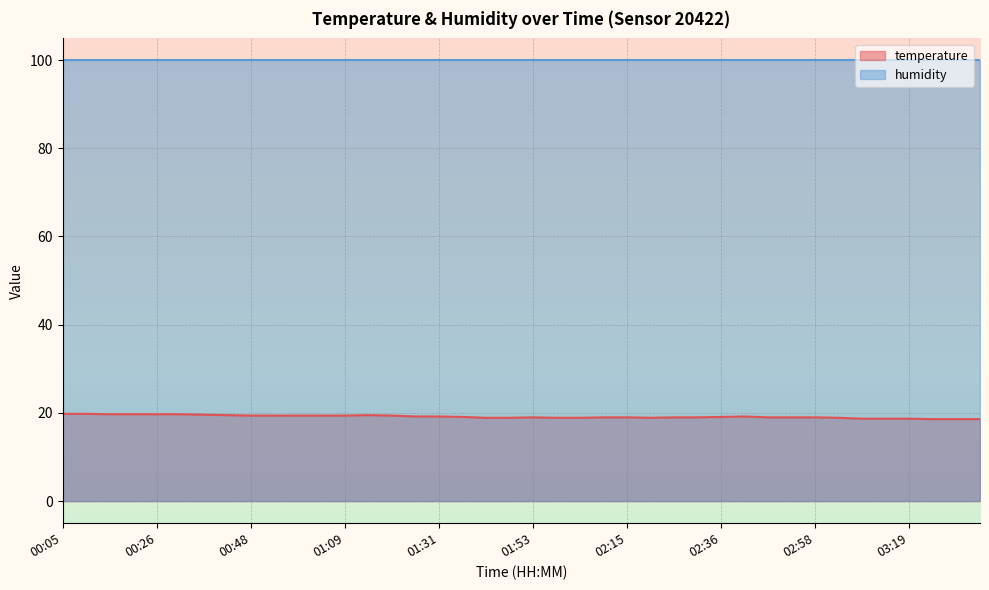

What is the average value?

19.2